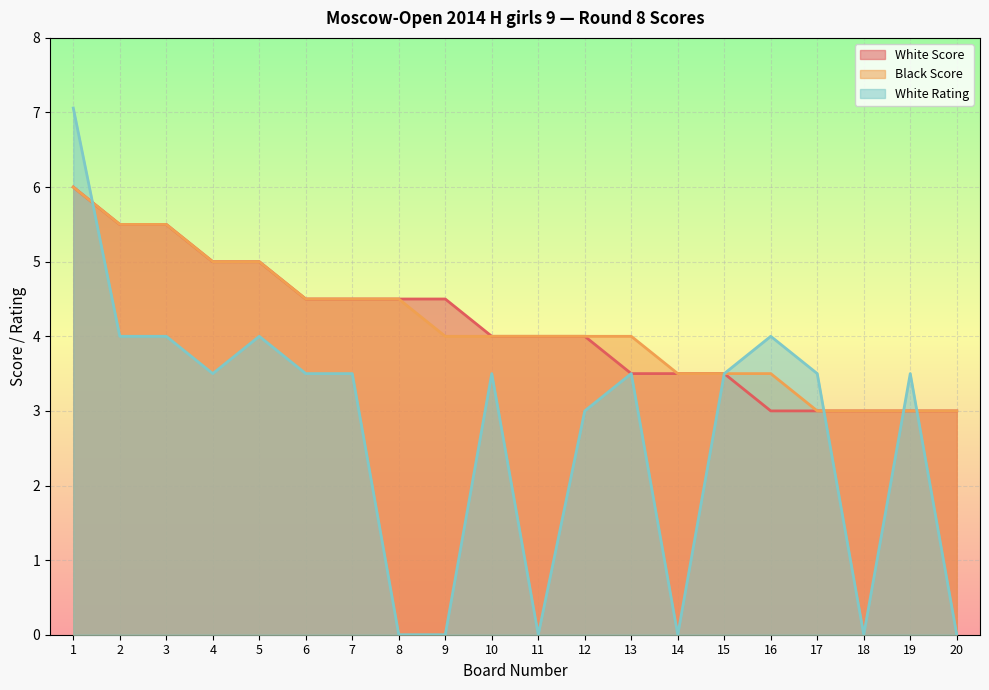

What is the approximate value of White Rating at 15?

3.5